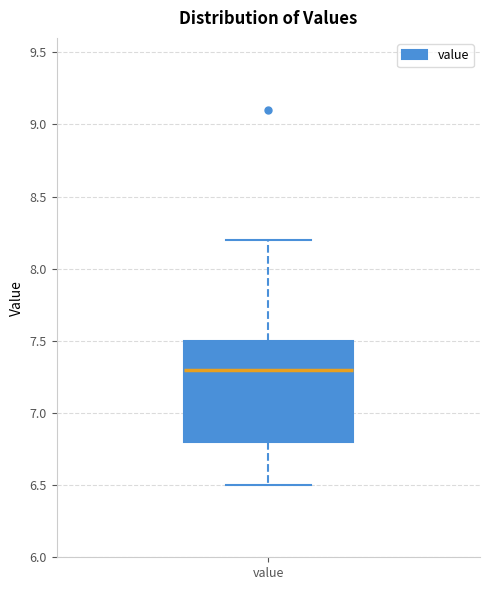

Read this box plot against the y-axis: the position of the median line, the range covered by the box, and the ends of both whiskers. The values are not printed on the chart, so give them approximately, as read against the axis.

median 7.3, box 6.8 to 7.5, whiskers 6.5 to 8.2